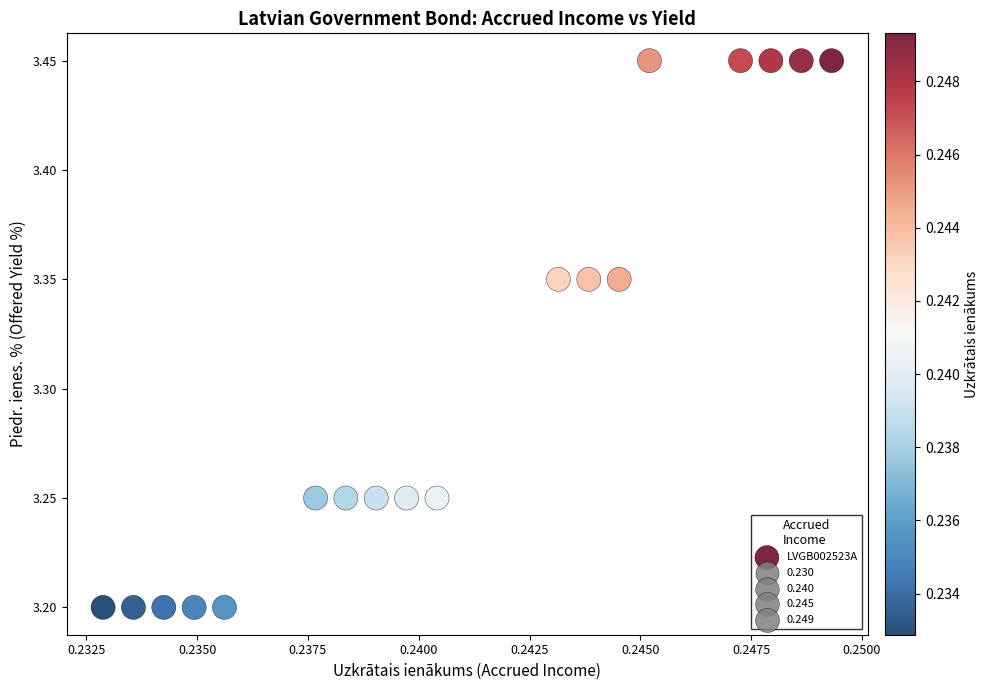

How many points are shown in the scatter plot?

18